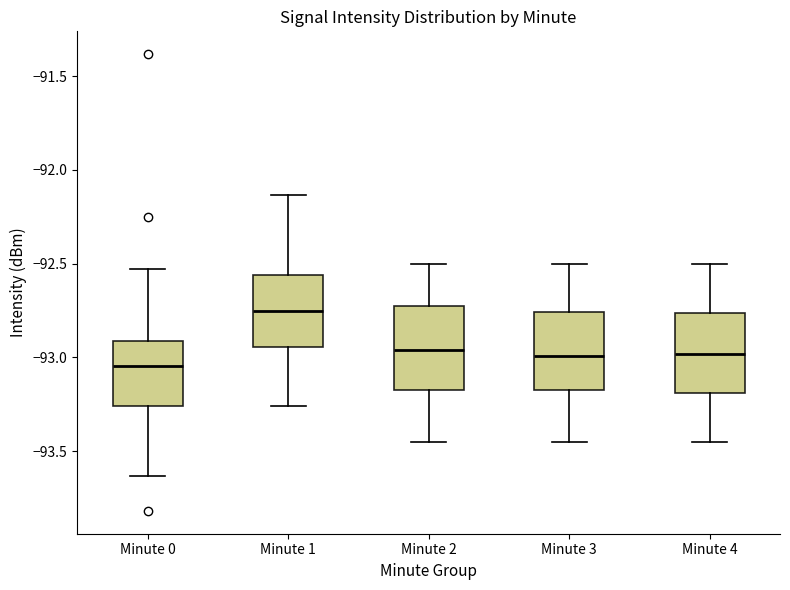

Reading left to right, read every box against the y-axis: the position of its median line, the range the box covers, and the ends of its whiskers. The values are not printed on the chart, so give them approximately, as read against the axis.

Minute 0: median -93.05, box -93.25 to -92.90, whiskers -93.65 to -92.55
Minute 1: median -92.75, box -92.95 to -92.55, whiskers -93.25 to -92.15
Minute 2: median -92.95, box -93.15 to -92.75, whiskers -93.45 to -92.50
Minute 3: median -93.00, box -93.15 to -92.75, whiskers -93.45 to -92.50
Minute 4: median -93.00, box -93.20 to -92.75, whiskers -93.45 to -92.50